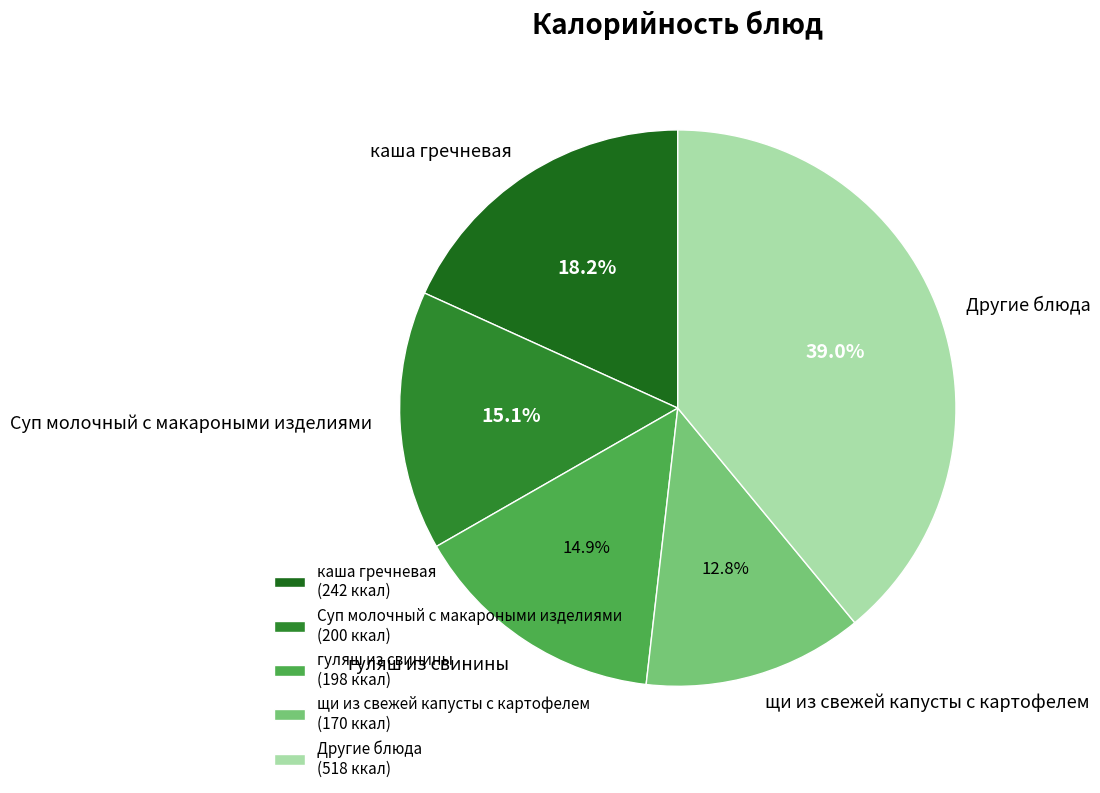

What percentage is NOT represented by гуляш из свинины?

85.1%